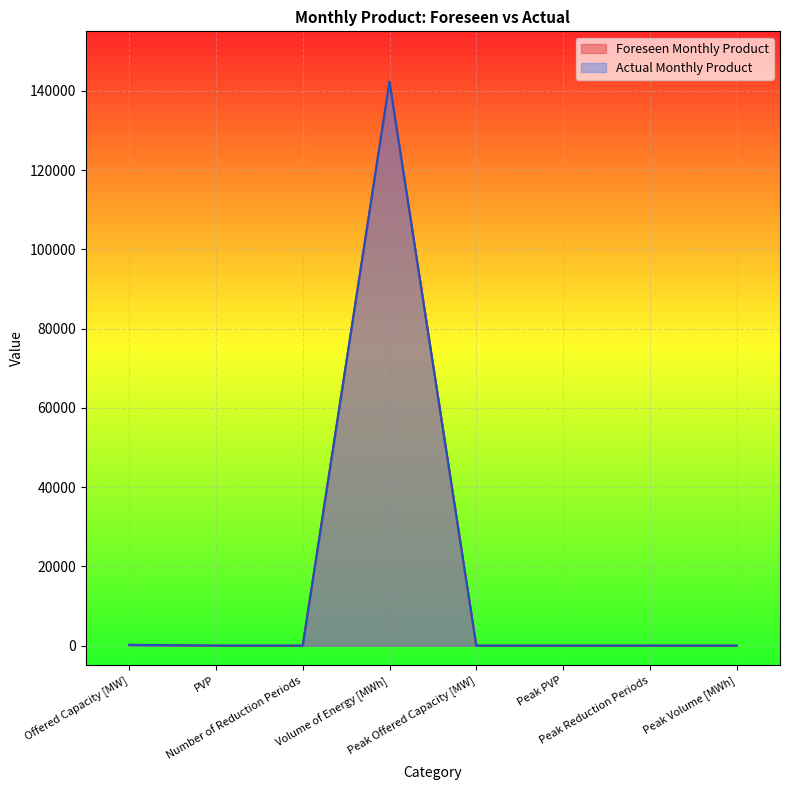

What is the value of the Foreseen Monthly Product point at the 4th from the left?

142295